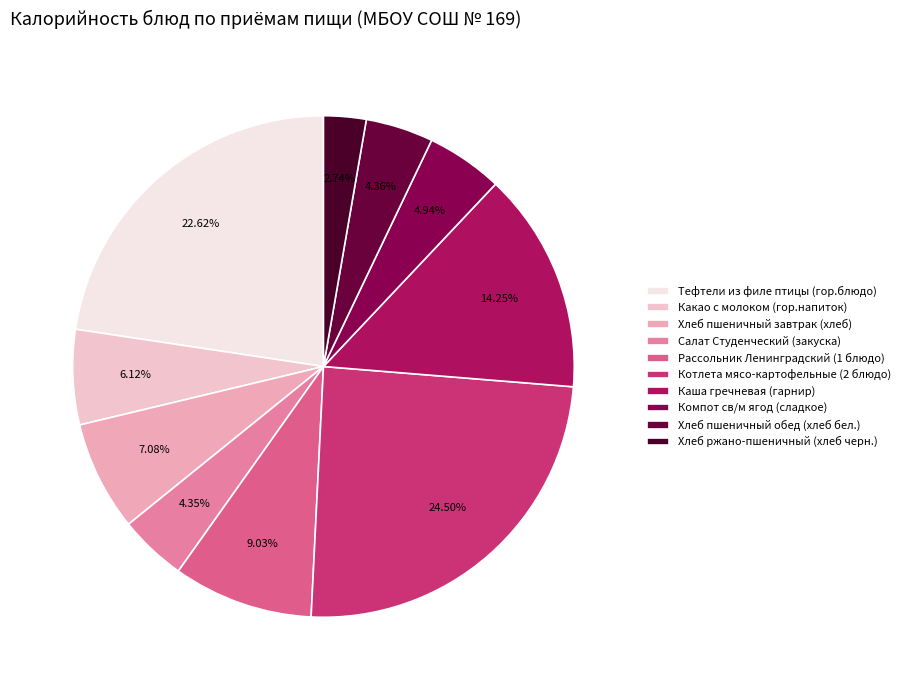

How many slices are in this pie chart?

10